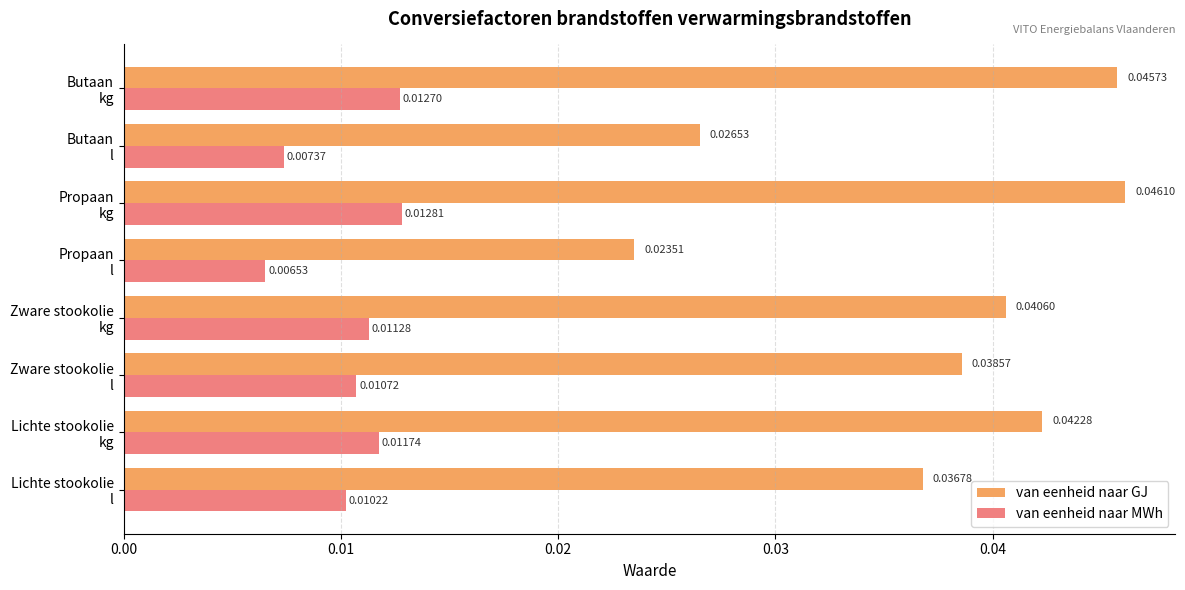

List the series in order of their peak value, lowest first.

van eenheid naar MWh, van eenheid naar GJ